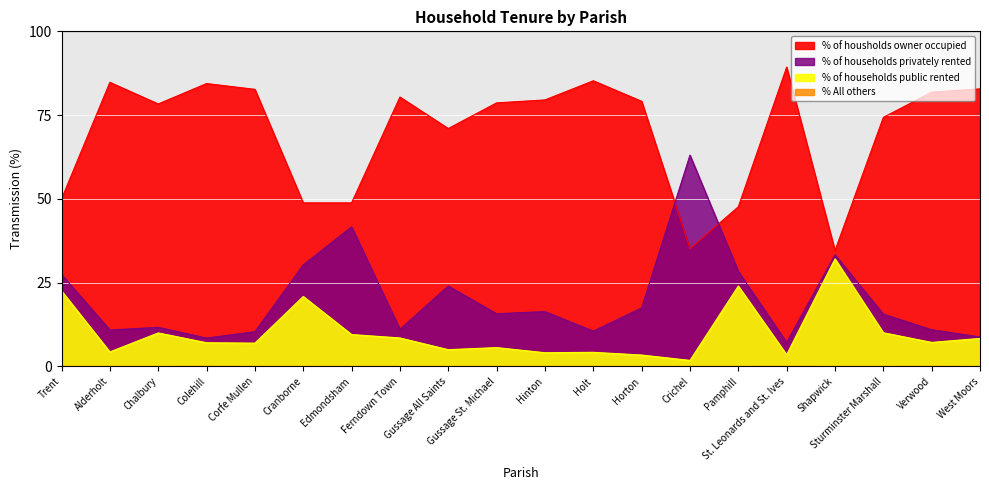

What is the difference between the highest and lowest values at Verwood?

81.8